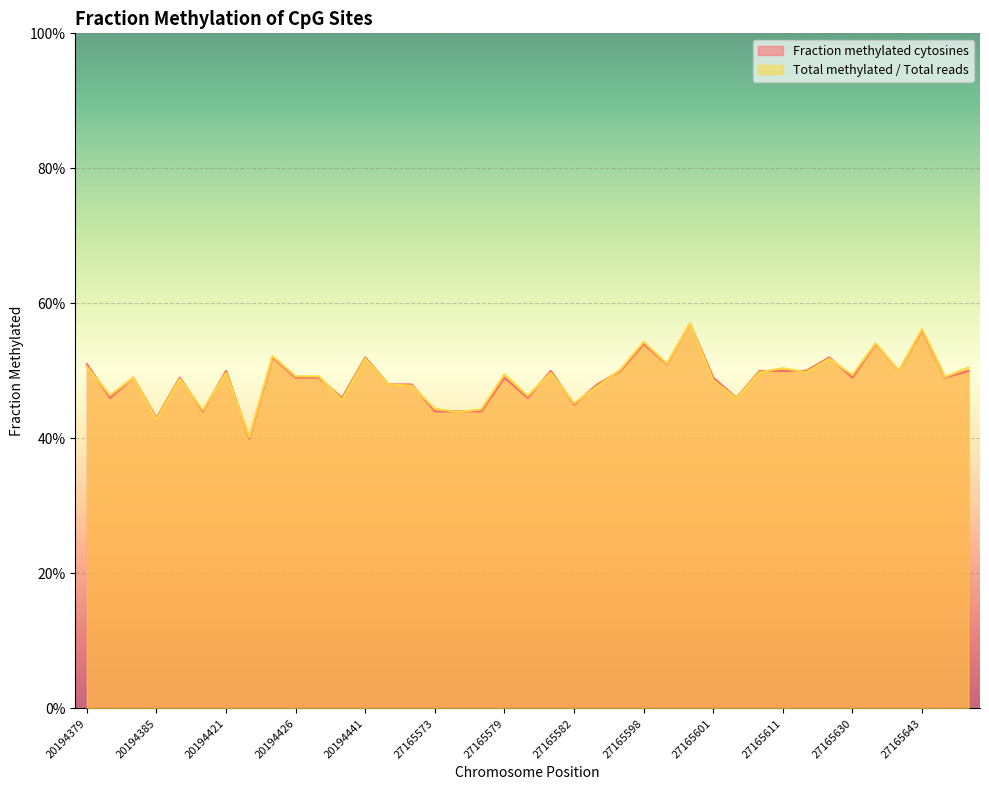

What is the sum of all Total methylated / Total reads values?

19.0